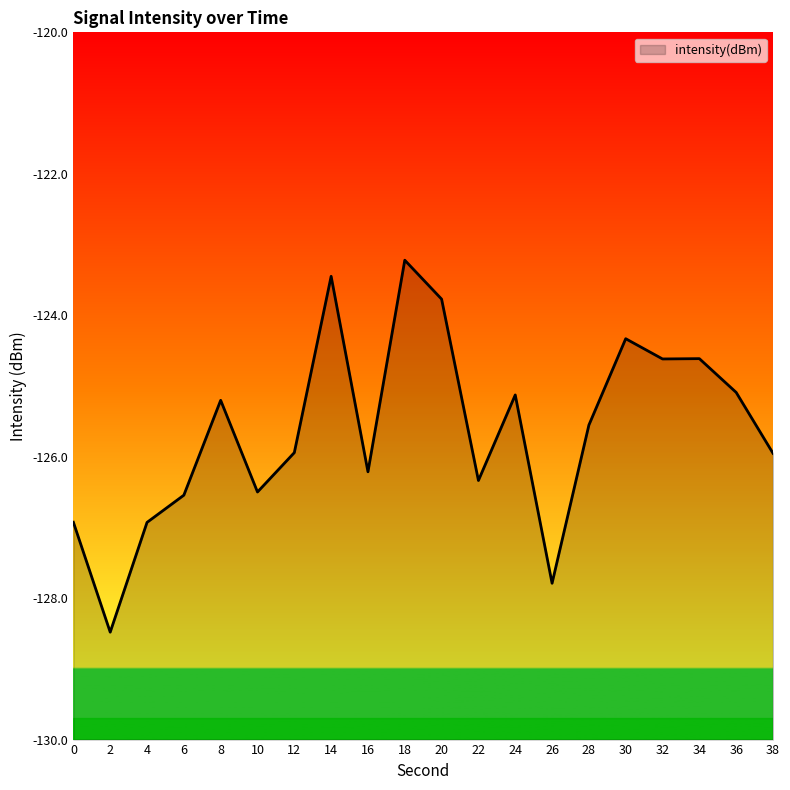

What is the value of the 11th point from the left?

-123.8